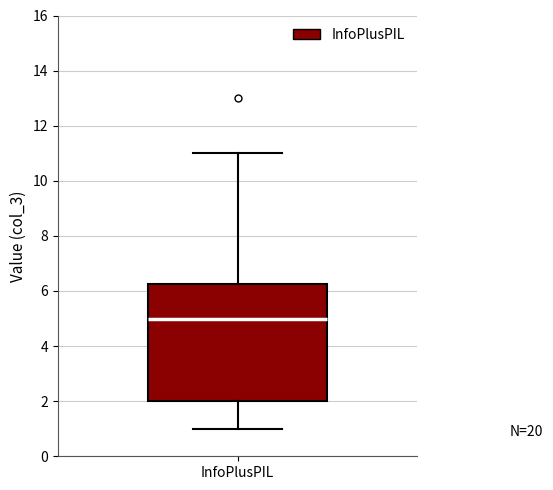

Where does the lower whisker of the box for InfoPlusPIL end on the y-axis? The values are not printed on the chart, so give them approximately, as read against the axis.

1.0